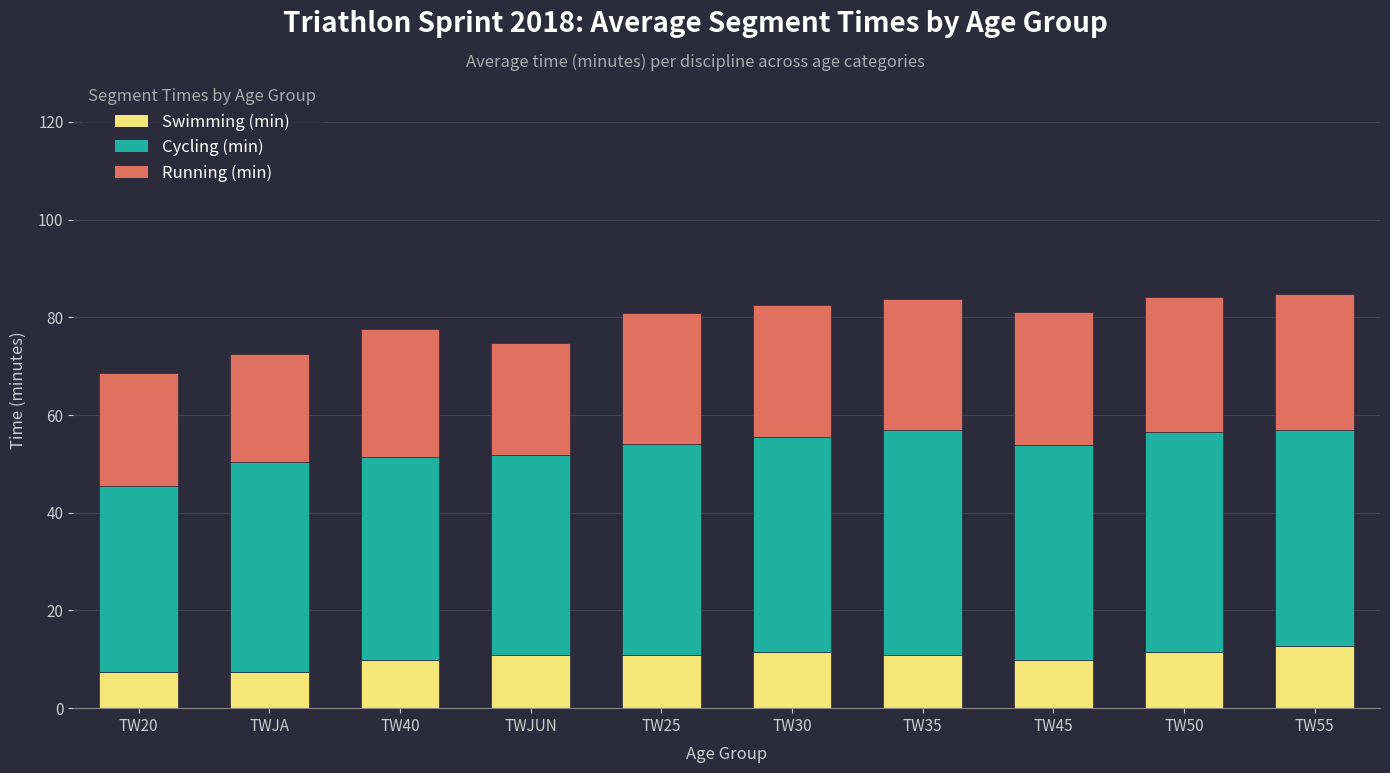

Is it true that Swimming (min) equals 19.1 at TW50?

False